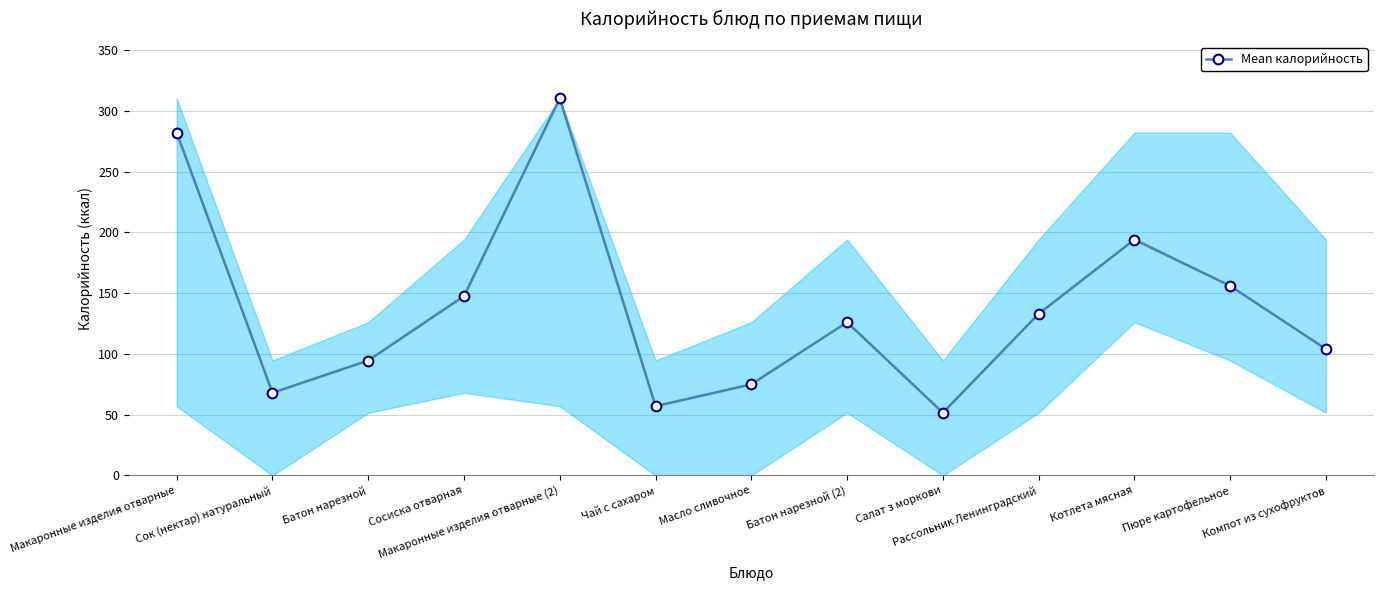

Reading right to left, what are all the values shown in this chart?

Компот из сухофруктов=104.0	Пюре картофельное=156.0	Котлета мясная=194.1	Рассольник Ленинградский=133.0	Салат з моркови=51.6	Батон нарезной (2)=126.1	Масло сливочное=75.0	Чай с сахаром=57.0	Макаронные изделия отварные (2)=310.2	Сосиска отварная=147.6	Батон нарезной=94.6	Сок (нектар) натуральный=68.0	Макаронные изделия отварные=282.0